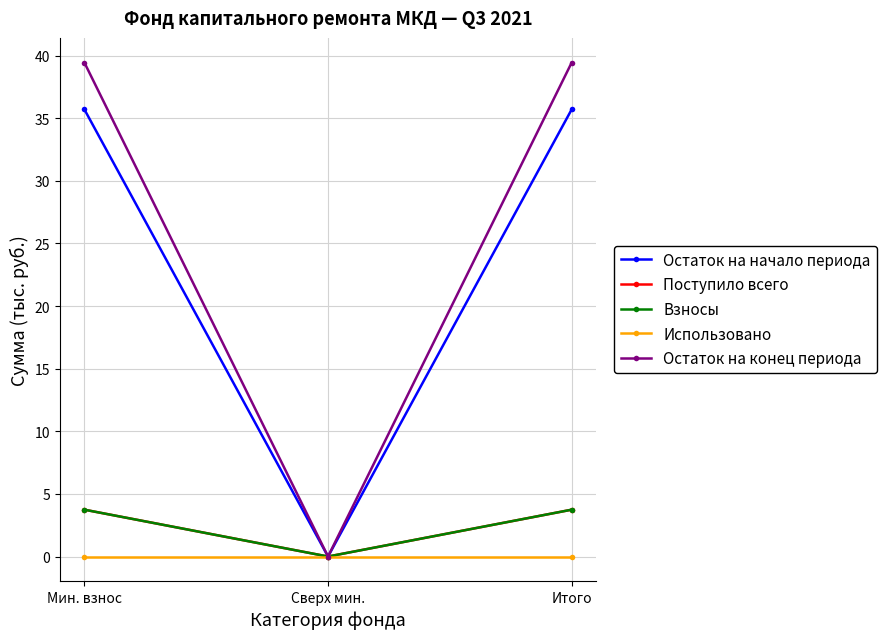

How many lines are shown in the chart?

5